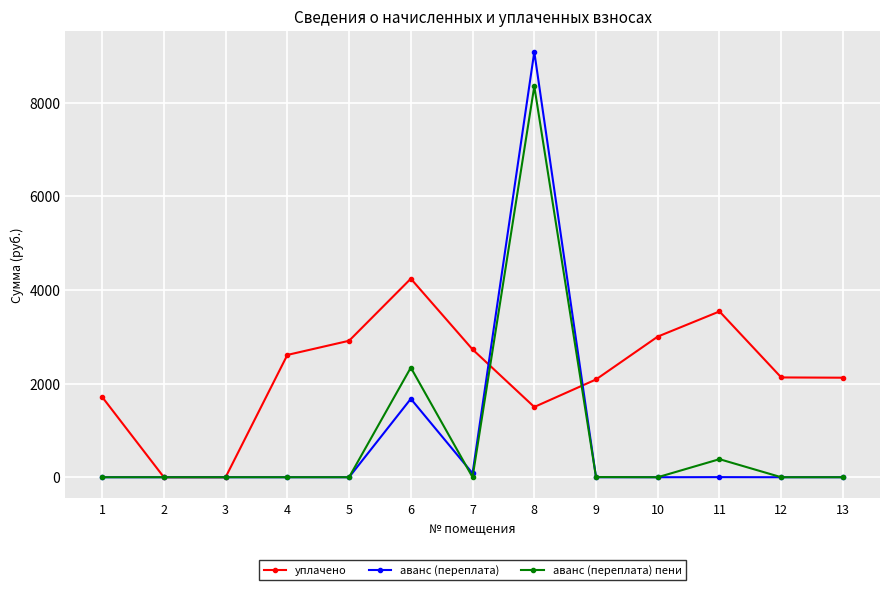

How many data points does each series have?

13